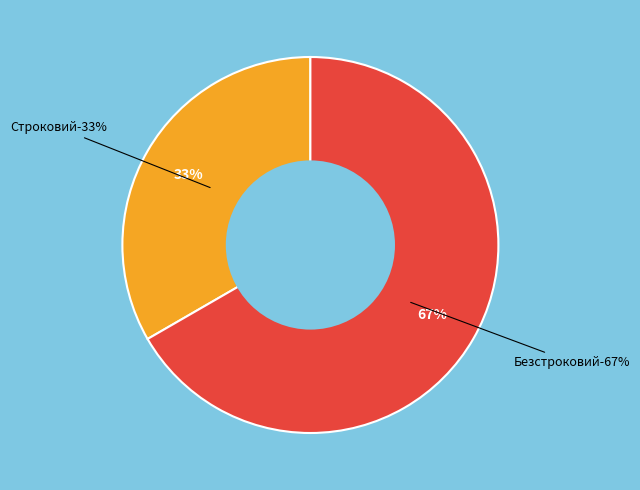

Is there any slice that represents more than half of the pie?

Yes